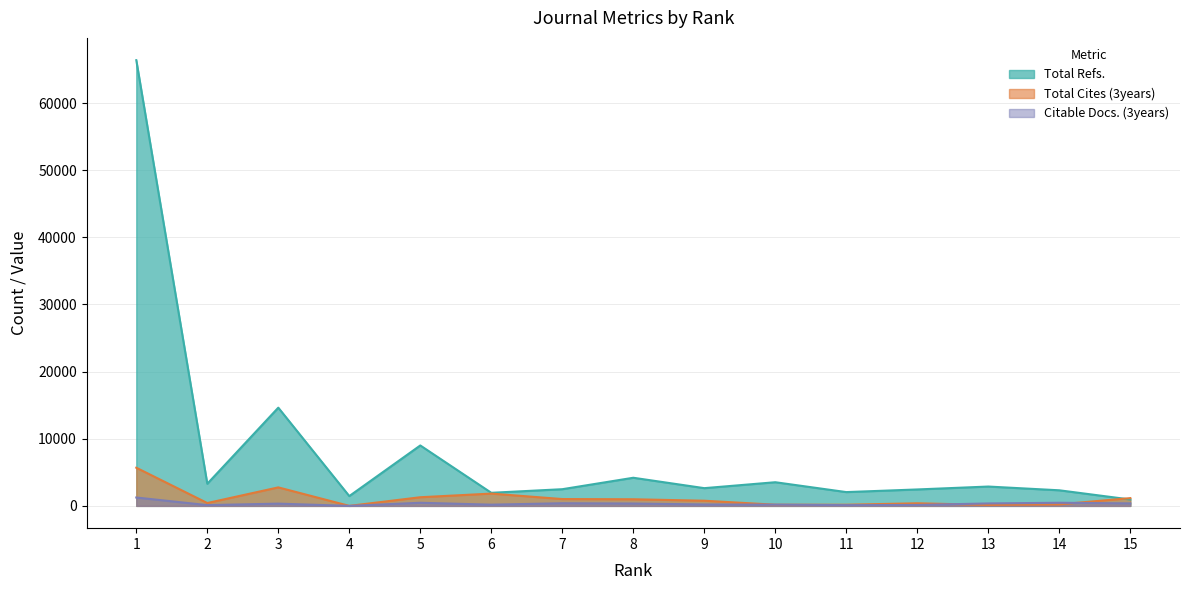

What is the sum of all Total Cites (3years) values?

17012